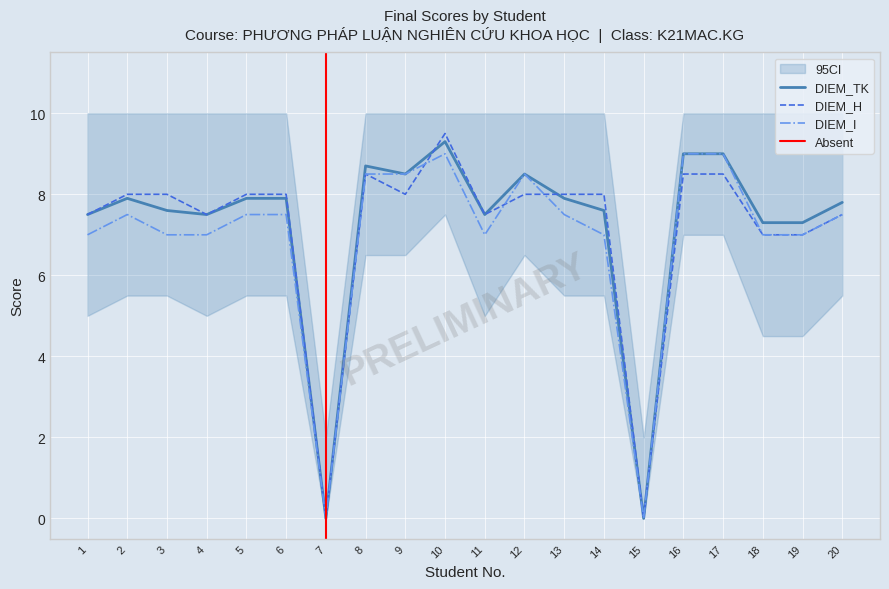

List the labels in order of DIEM_I value, largest first.

10, 16, 17, 8, 9, 12, 2, 5, 6, 13, 20, 1, 3, 4, 11, 14, 18, 19, 7, 15